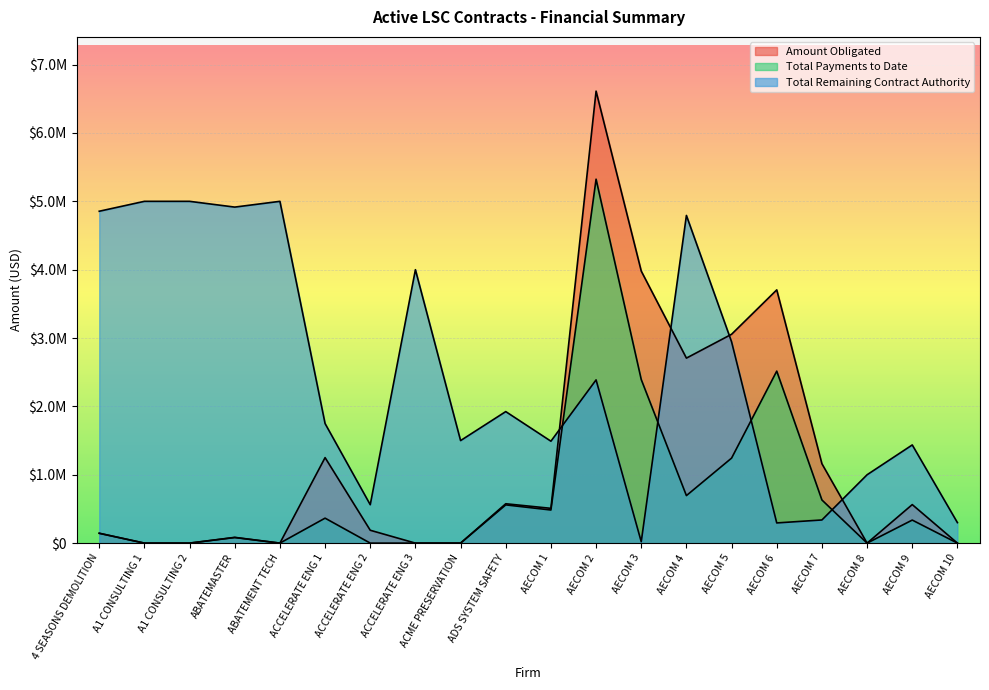

What are all the series names shown in the legend?

Amount Obligated, Total Payments to Date, Total Remaining Contract Authority